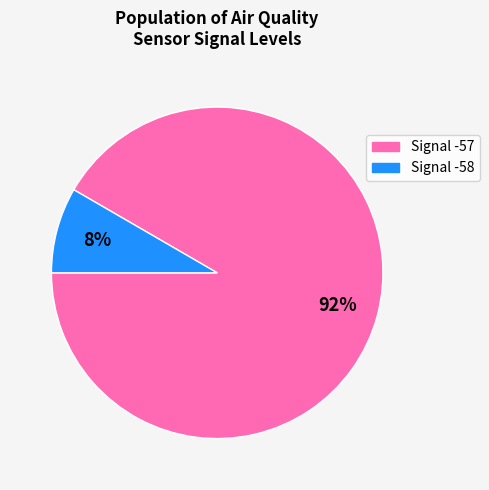

Is there any slice that represents more than half of the pie?

Yes